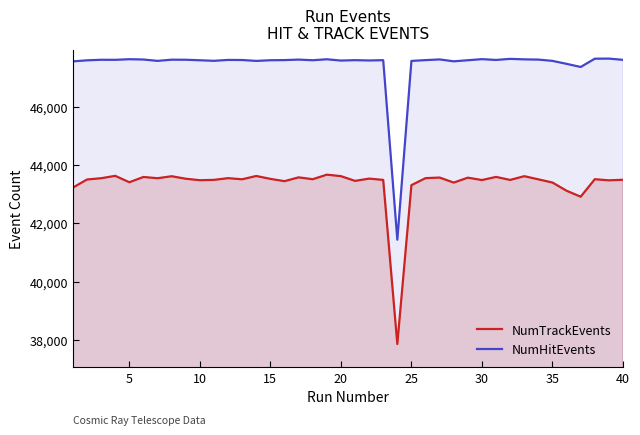

Rank the series by their maximum value, from highest to lowest.

NumHitEvents, NumTrackEvents